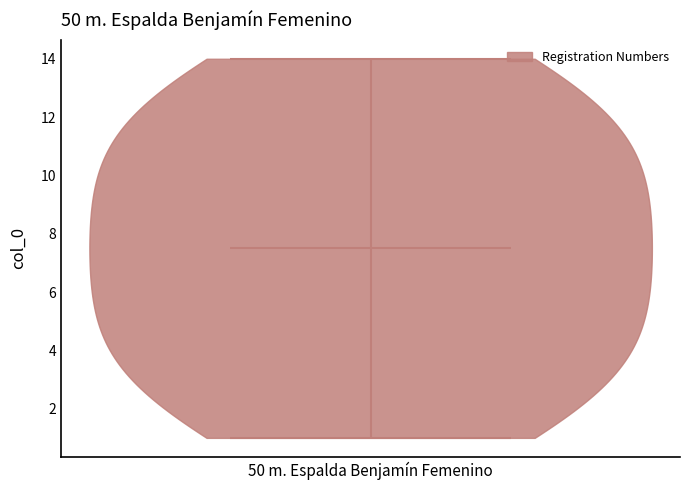

Read this violin plot against the y-axis: where its median line is, and the lowest and highest points the violin reaches. The values are not printed on the chart, so give them approximately, as read against the axis.

median line 7.6, lowest point 1.0, highest point 14.0